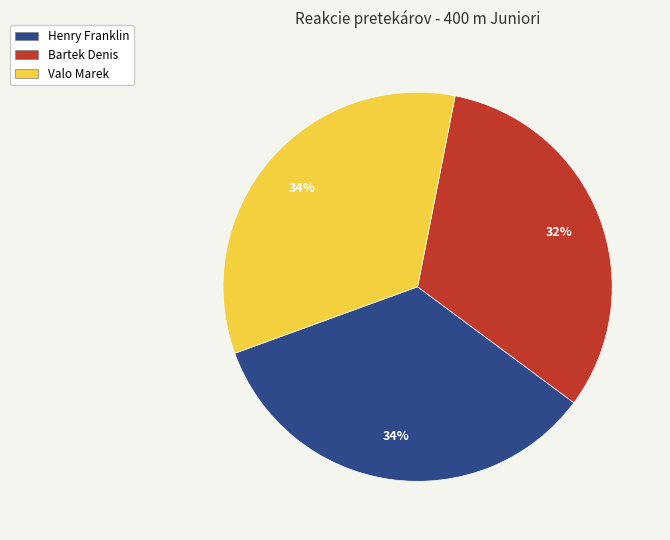

To the nearest percent, what is the difference between the Henry Franklin and Bartek Denis slice percentages?

2%